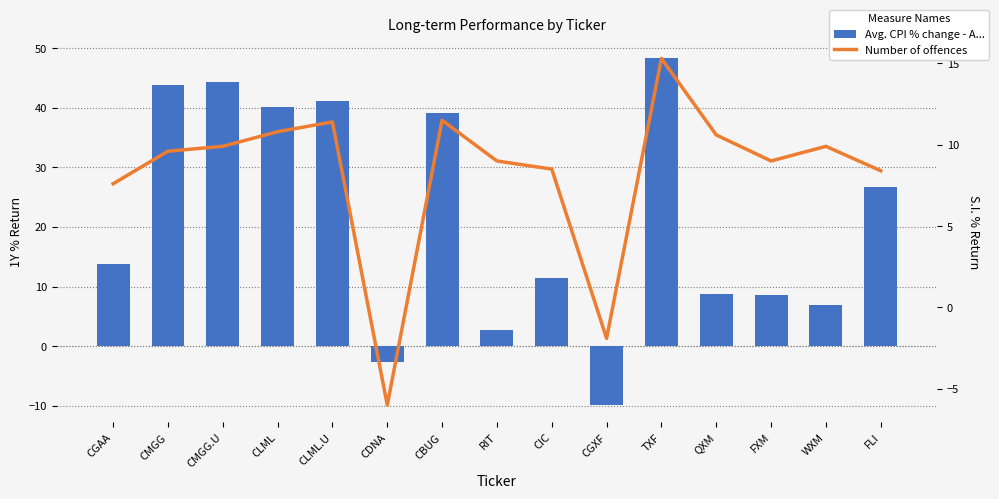

What position from the right is FXM?

3